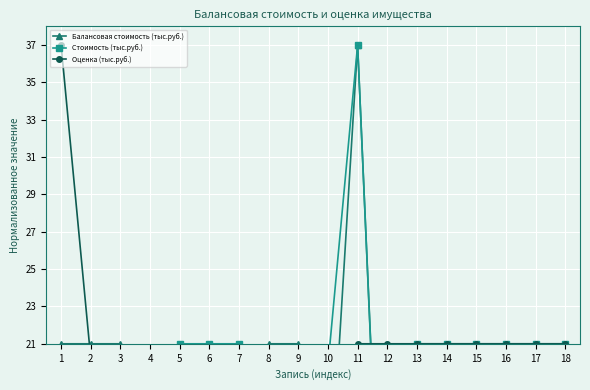

The Оценка (тыс.руб.) series shows 21.0 at 17. True or false?

True